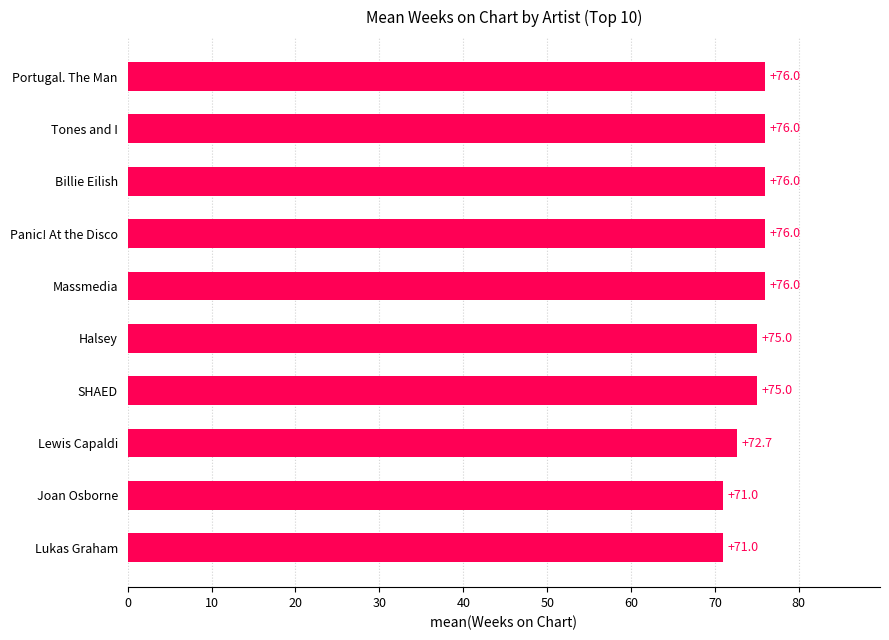

The value at Massmedia is 31.7. True or false?

False